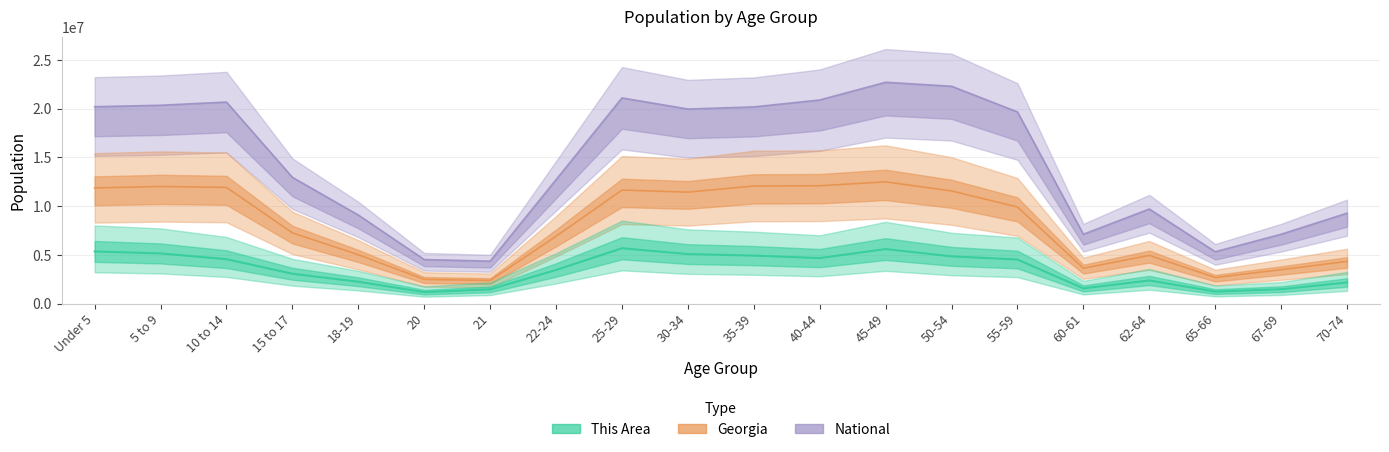

What is the sum of the Georgia values at 45-49 and 30-34?

23924567.0